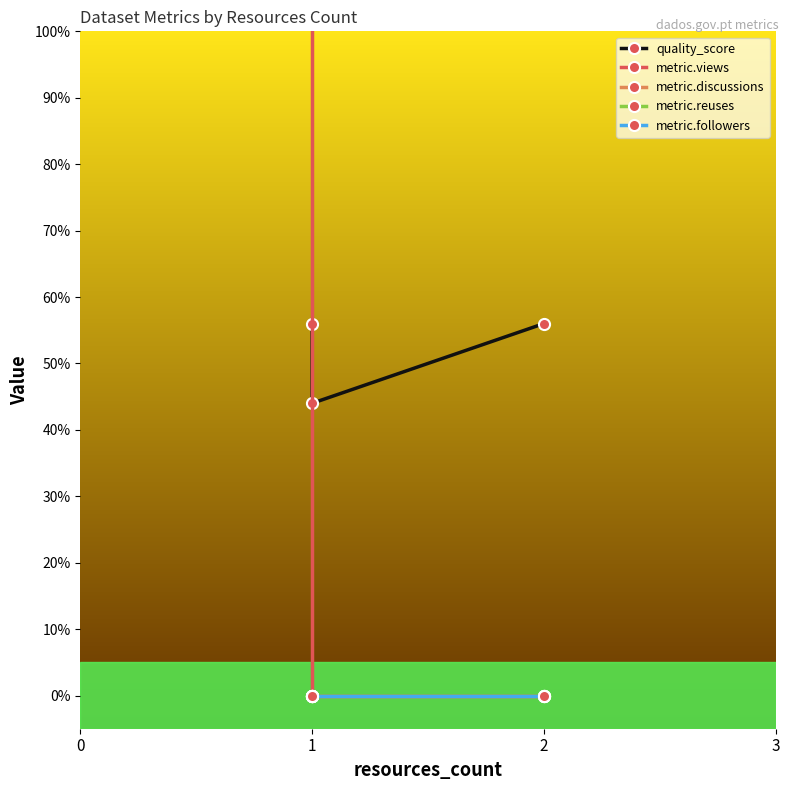

Reading left to right, list all the values displayed in this chart.

quality_score: 0.6	0.4	0.6
metric.views: 5.0	0.0	0.0
metric.discussions: 0.0	0.0	0.0
metric.reuses: 0.0	0.0	0.0
metric.followers: 0.0	0.0	0.0